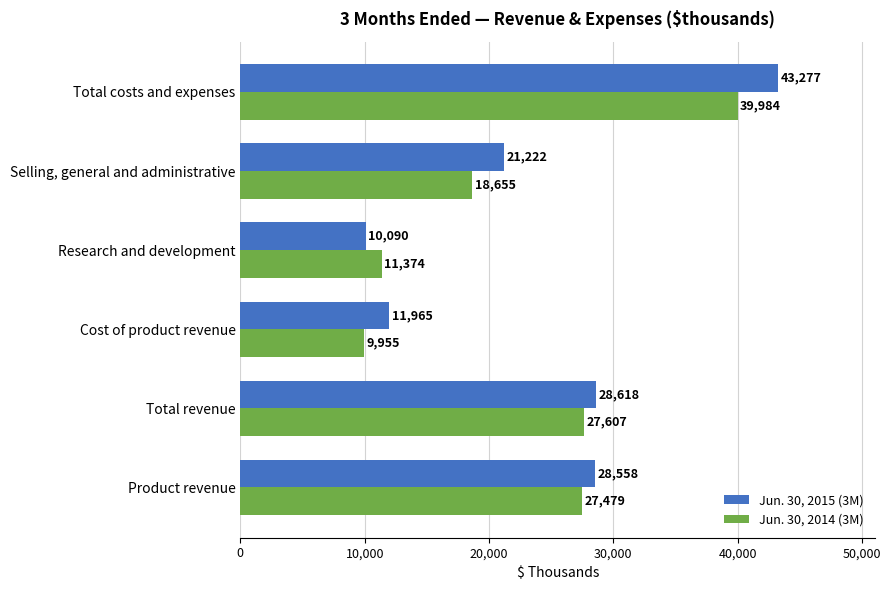

What is the difference between the maximum and minimum values in the Jun. 30, 2014 (3M) series?

30029